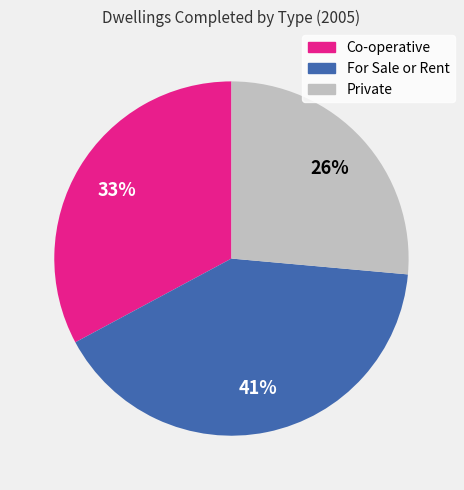

What percentage is the Private slice, to the nearest percent?

26%